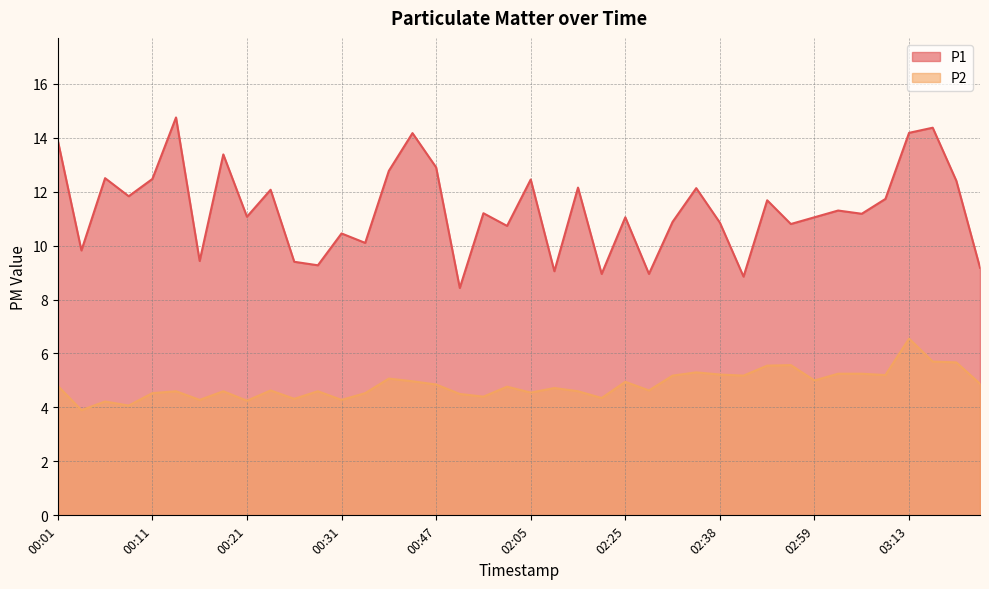

At which category is the sum across all series the highest?

03:13